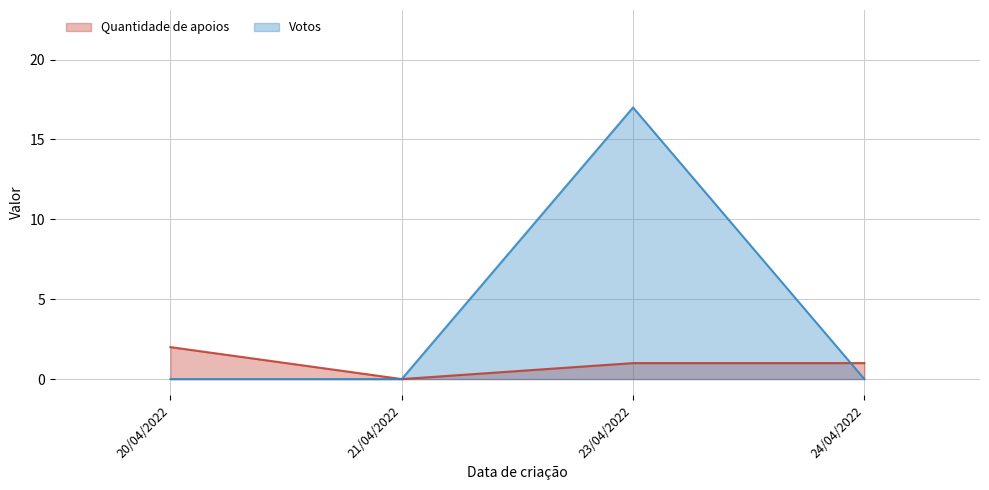

How many data points in Votos are above 0?

1